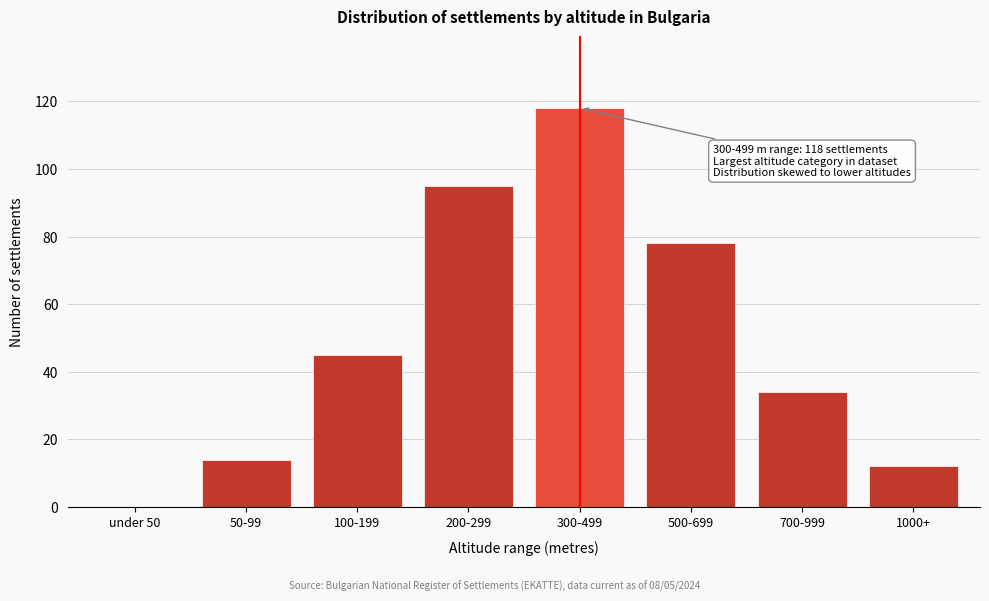

Reading left to right, extract all data points from this chart.

under 50=0	50-99=14	100-199=45	200-299=95	300-499=118	500-699=78	700-999=34	1000+=12